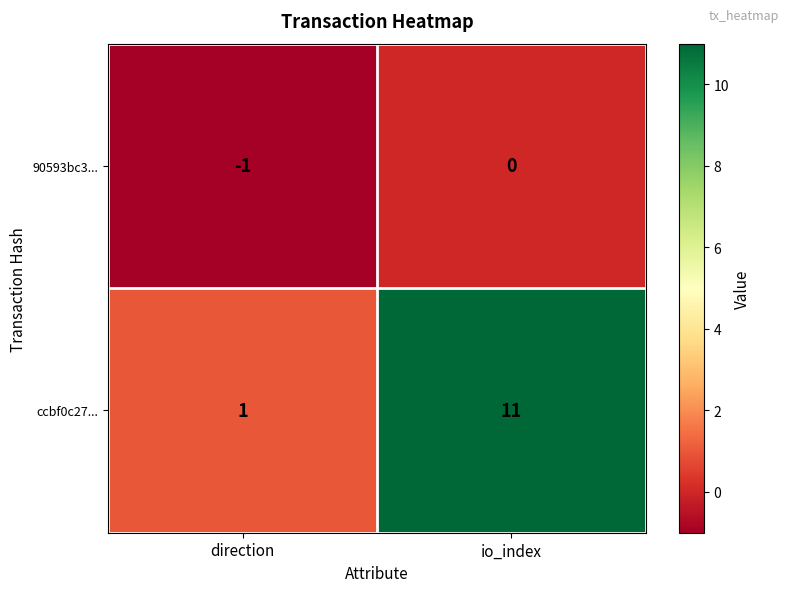

What is the sum of the ccbf0c27... values at direction and io_index?

12